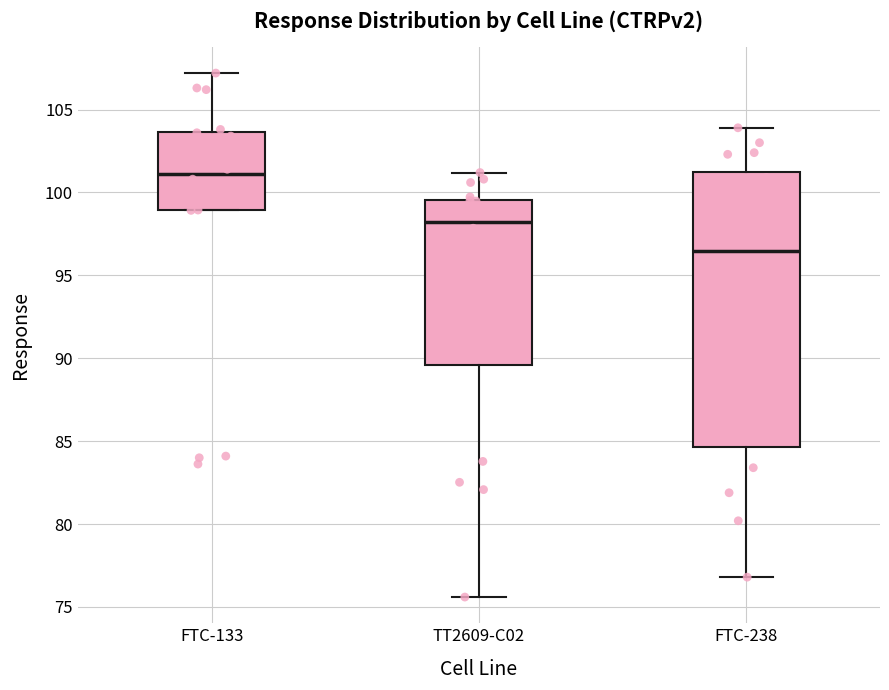

Comparing the boxes themselves (not the whiskers), which one is the tallest?

FTC-238